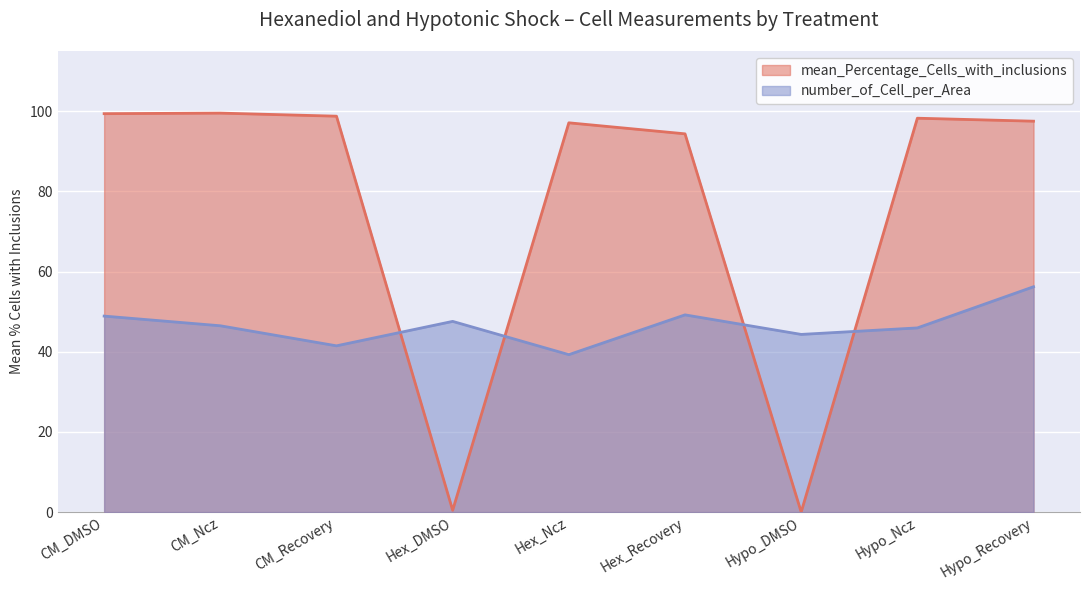

The value of mean_Percentage_Cells_with_inclusions at CM_Recovery is 98.7. True or false?

True